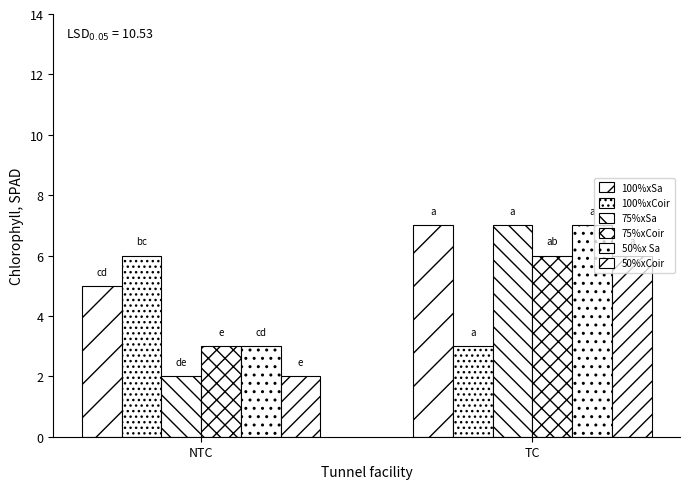

How many values in the 100%xCoir series are below 6?

1